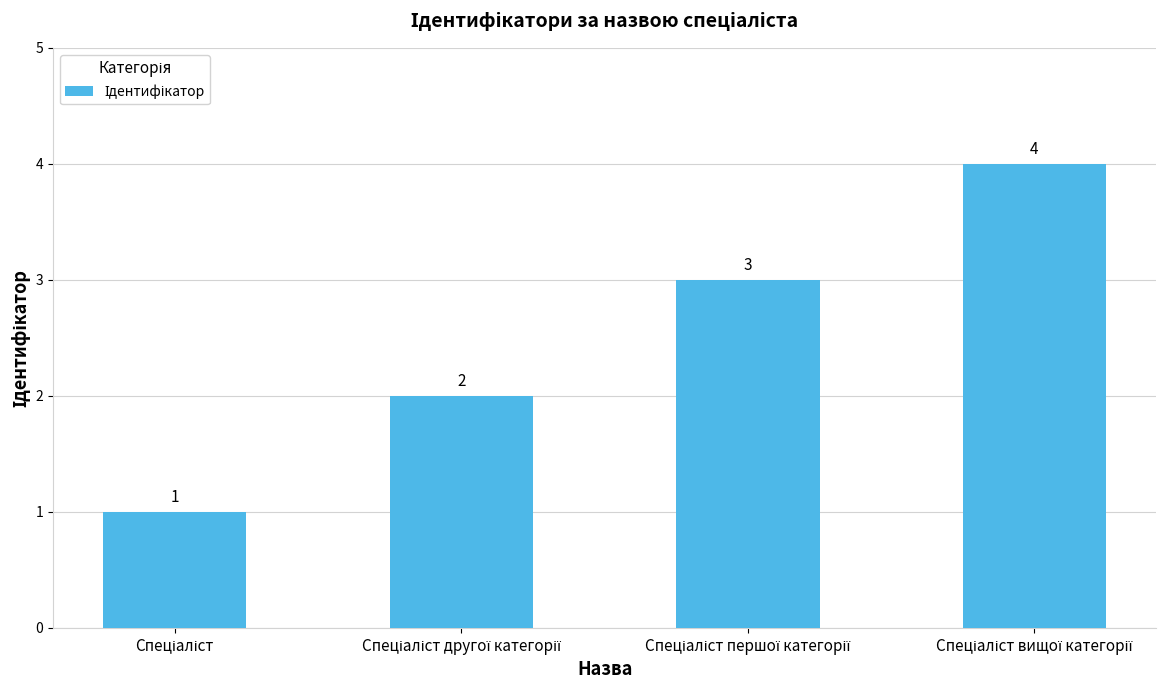

What is the value of the 4th bar from the left?

4